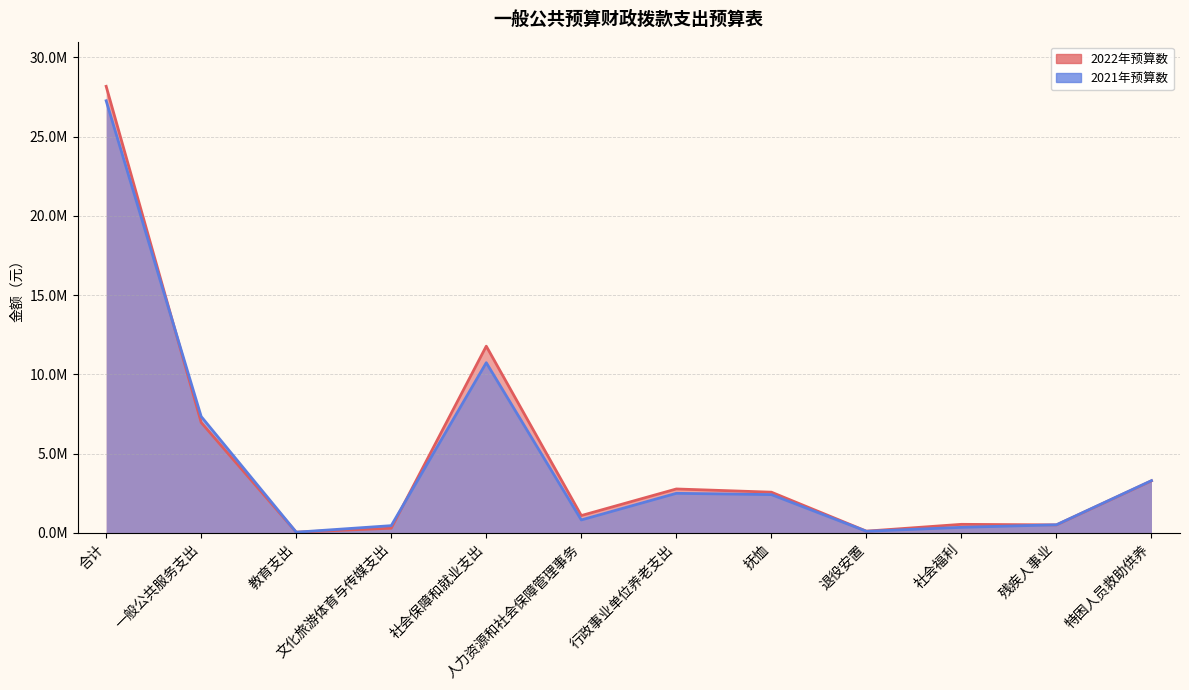

List the series in order of their peak value, highest first.

2022年预算数, 2021年预算数